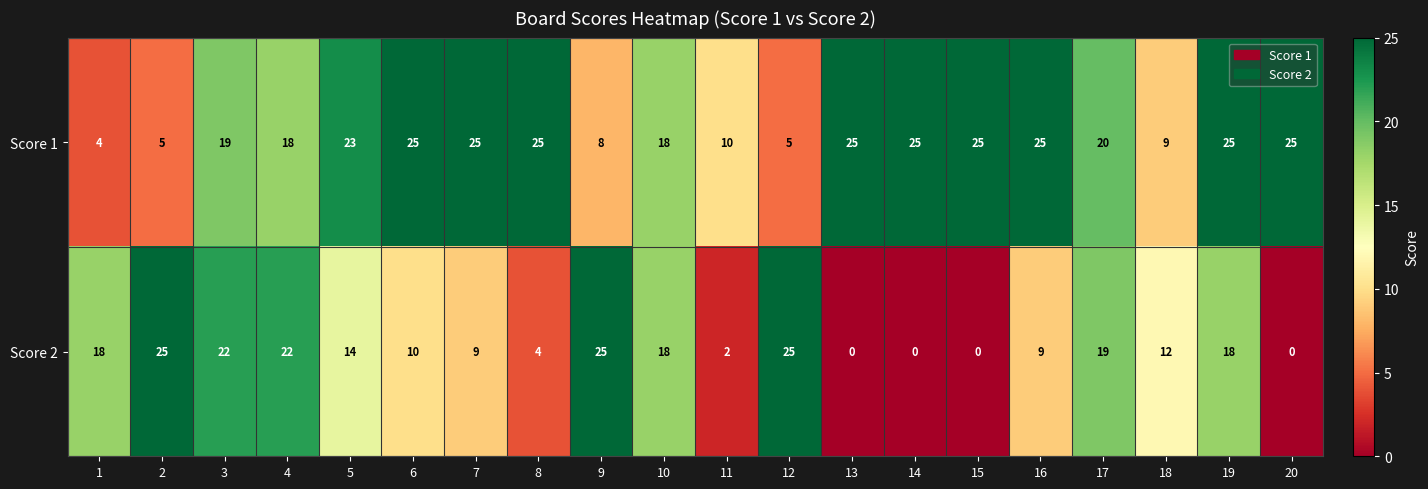

How many values in Score 2 are above zero?

16